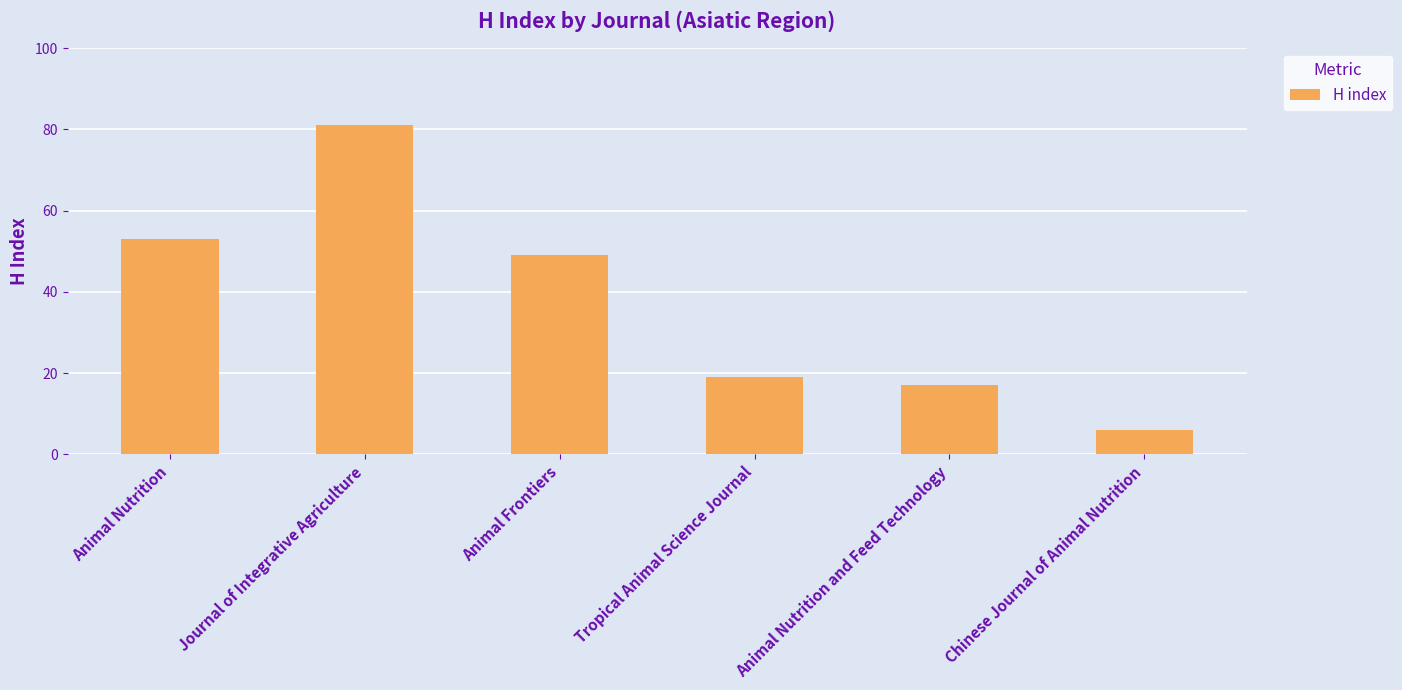

Read the value at Animal Nutrition.

53